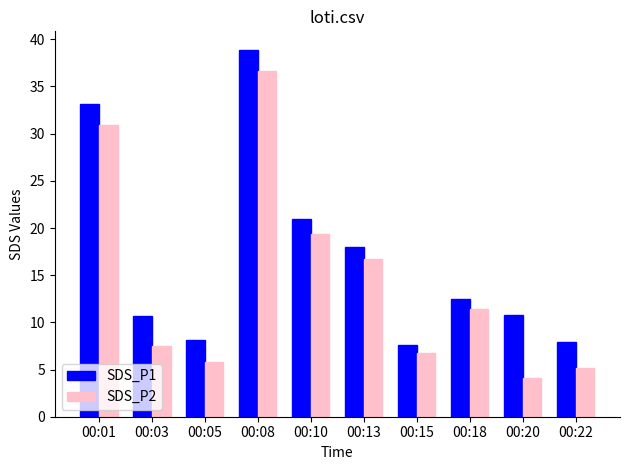

Which series has the largest total across all categories?

SDS_P1